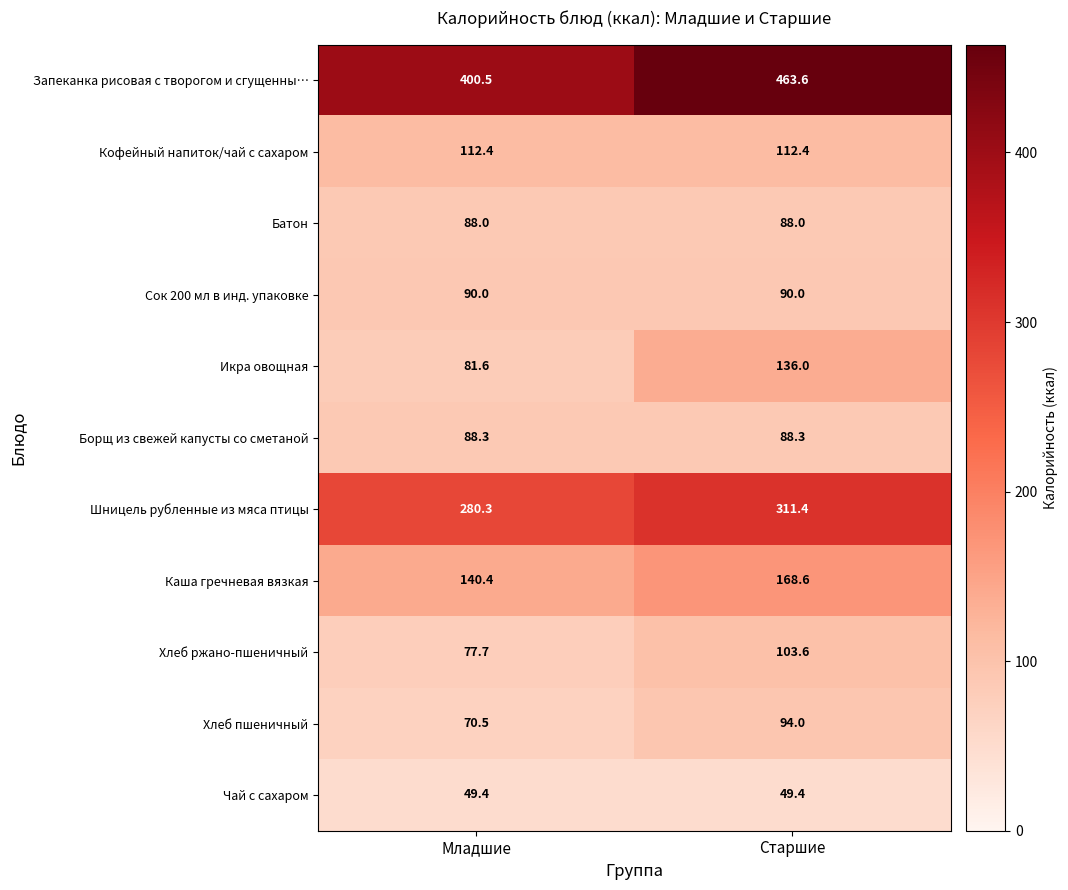

What is the difference between the Хлеб ржано-пшеничный values at Старшие and Младшие?

25.9